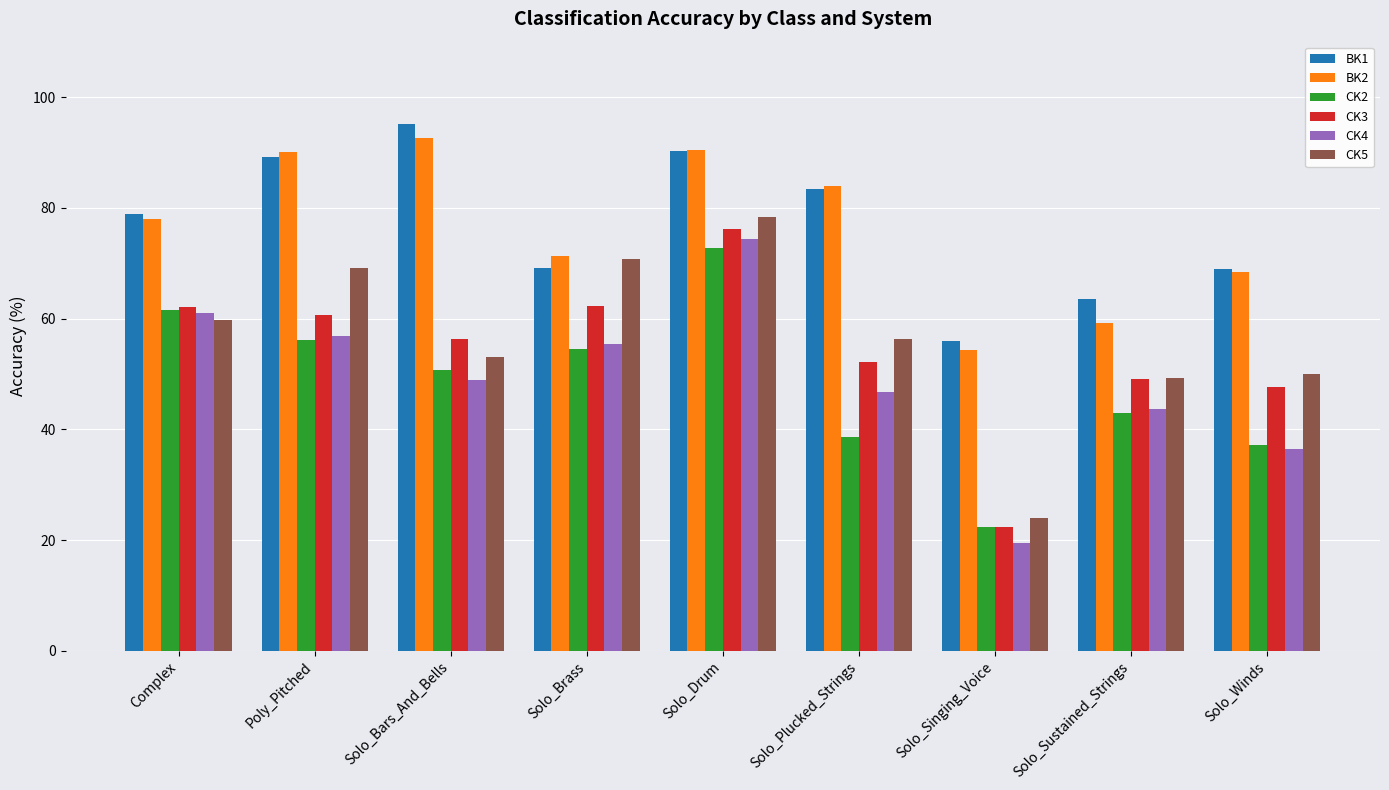

What are all the series names shown in the legend?

BK1, BK2, CK2, CK3, CK4, CK5